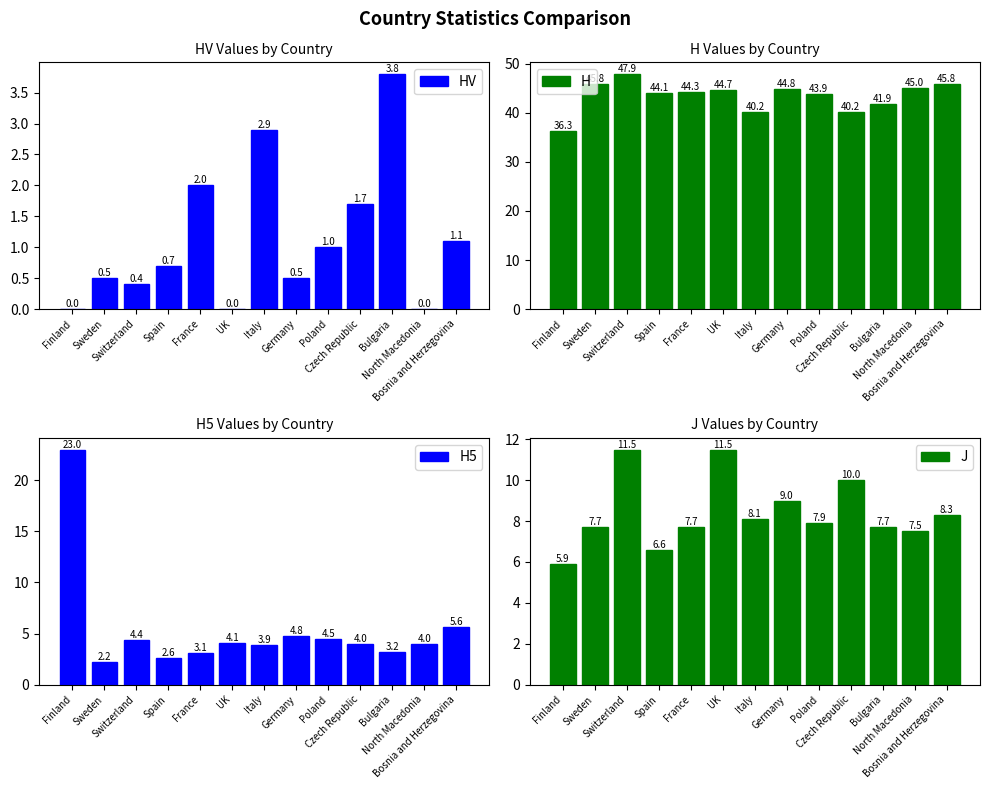

Rank the series by their maximum value, from highest to lowest.

H, H5, J, HV